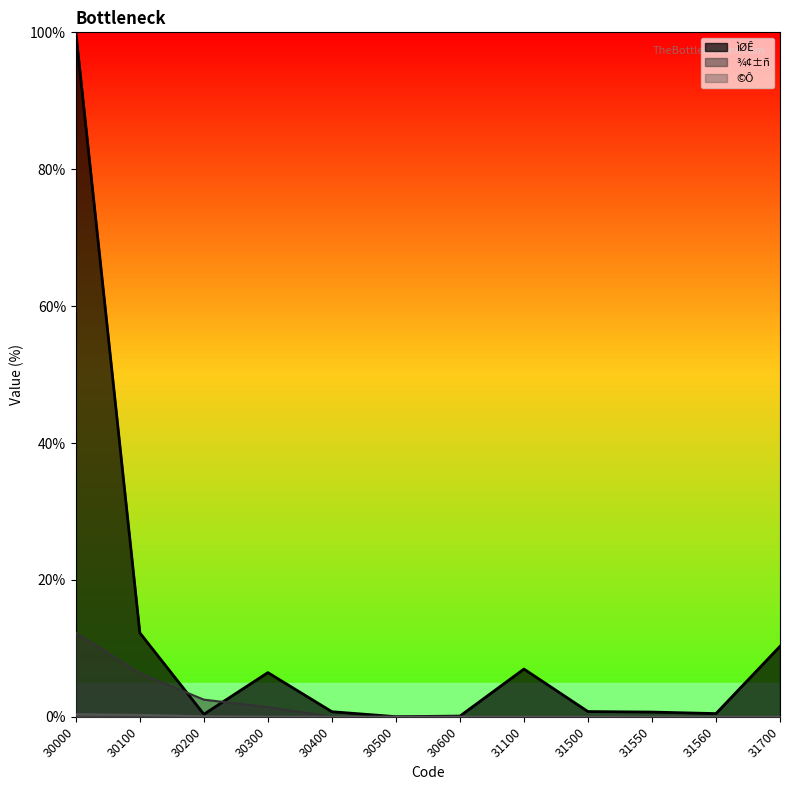

True or false: ©Ô and ìØÊ cross at least once.

False